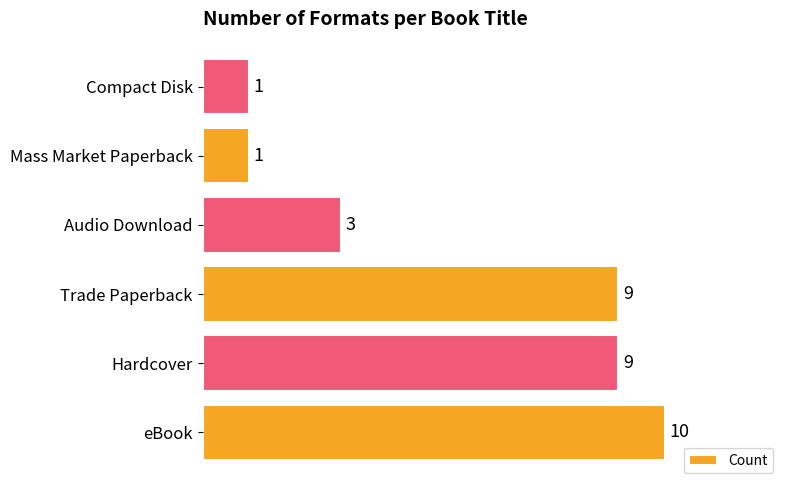

Which has a higher value, Hardcover or Compact Disk?

Hardcover